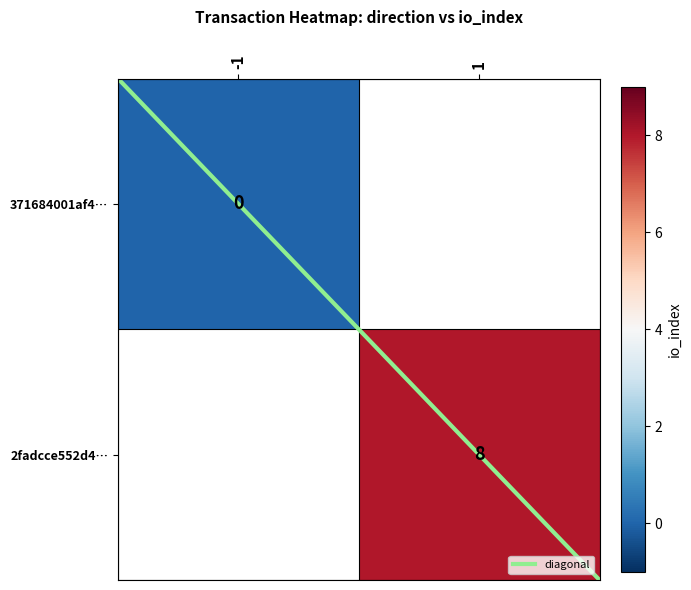

The 2fadcce552d4c671cdf849b23b980f0cb5947c9 series shows 2 at 1. True or false?

False